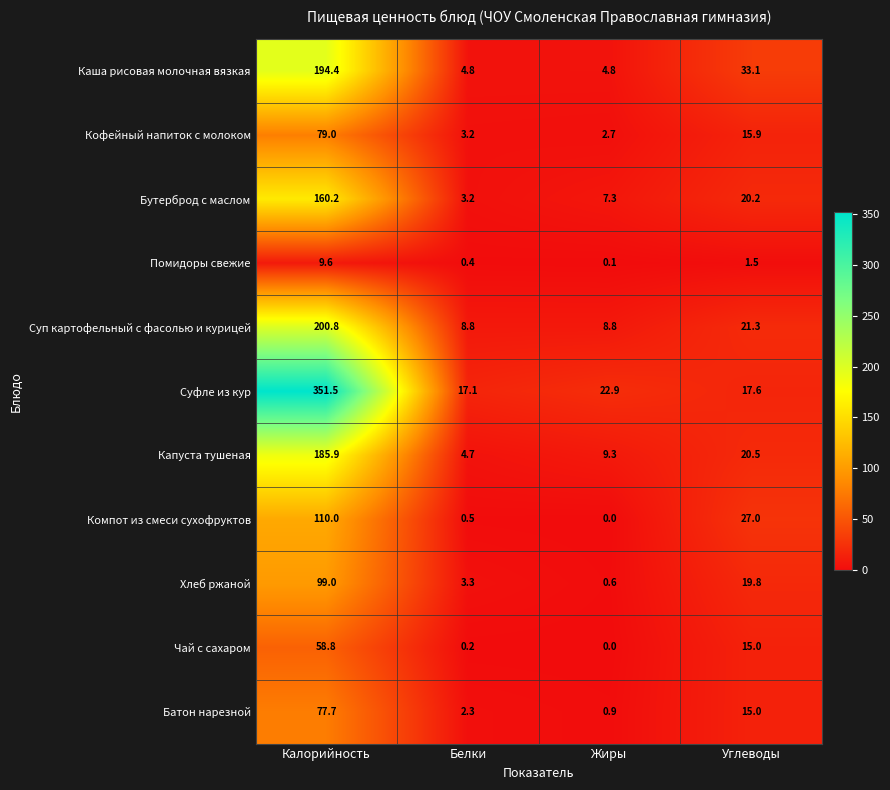

Which series has the largest total across all categories?

Суфле из кур